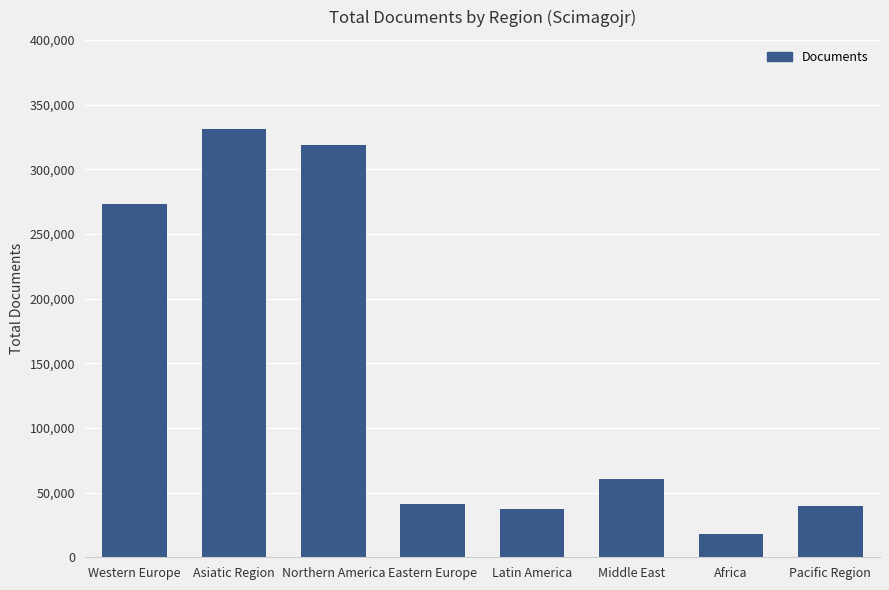

Which label corresponds to the smallest value in the chart?

Africa